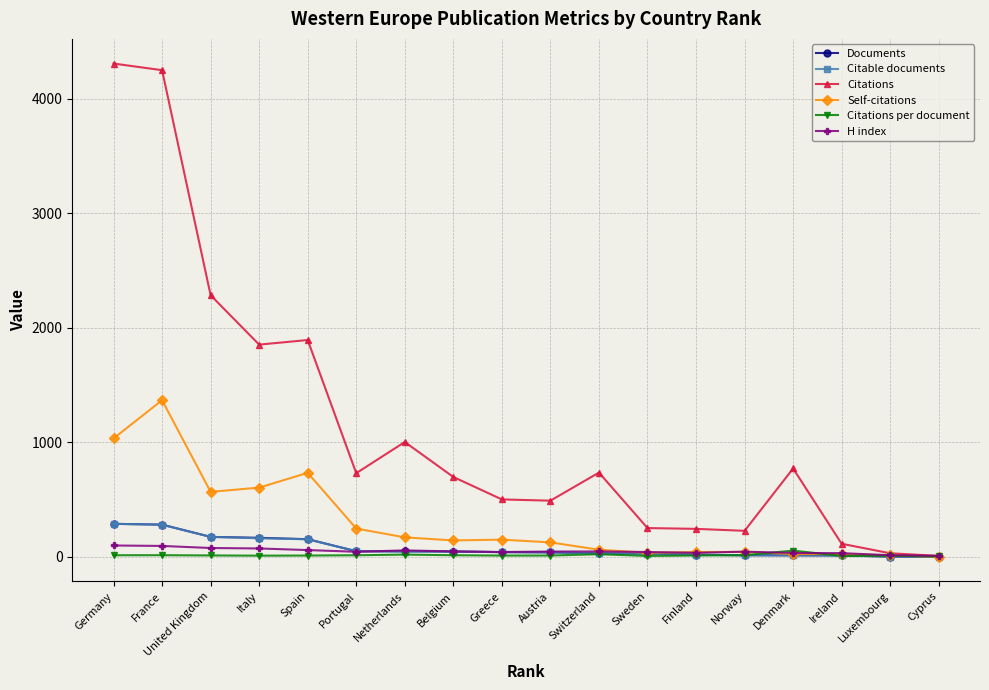

At which category is the sum across all series the highest?

France